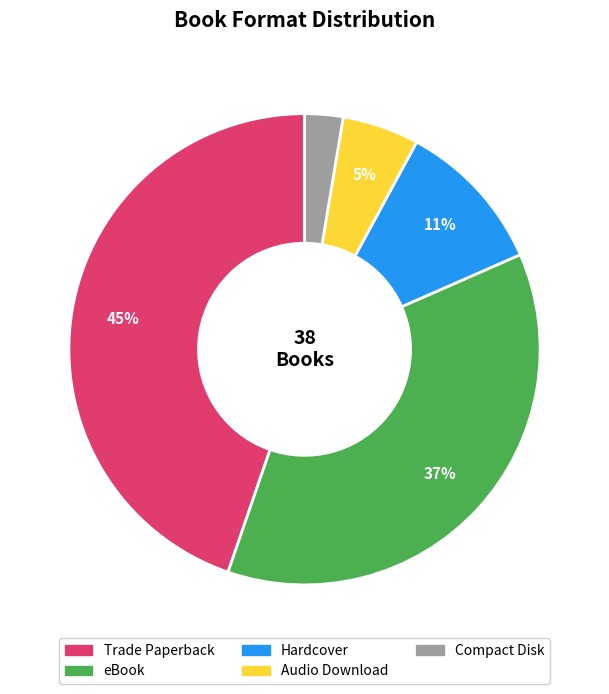

What is the ratio of the value at Audio Download to the value at Trade Paperback?

0.1